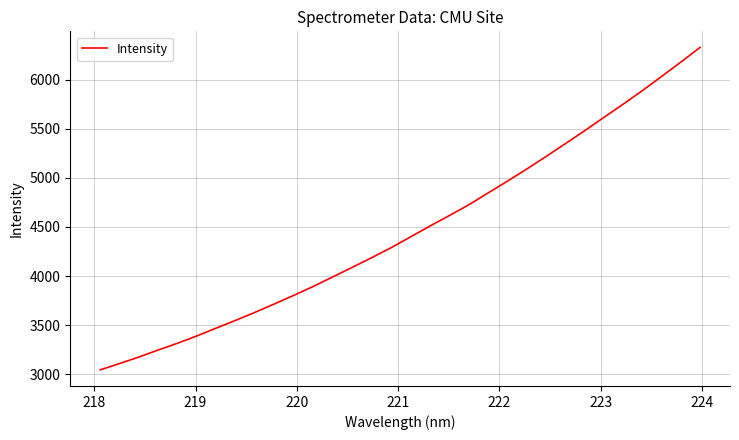

What is the sum of all values?

142847.1